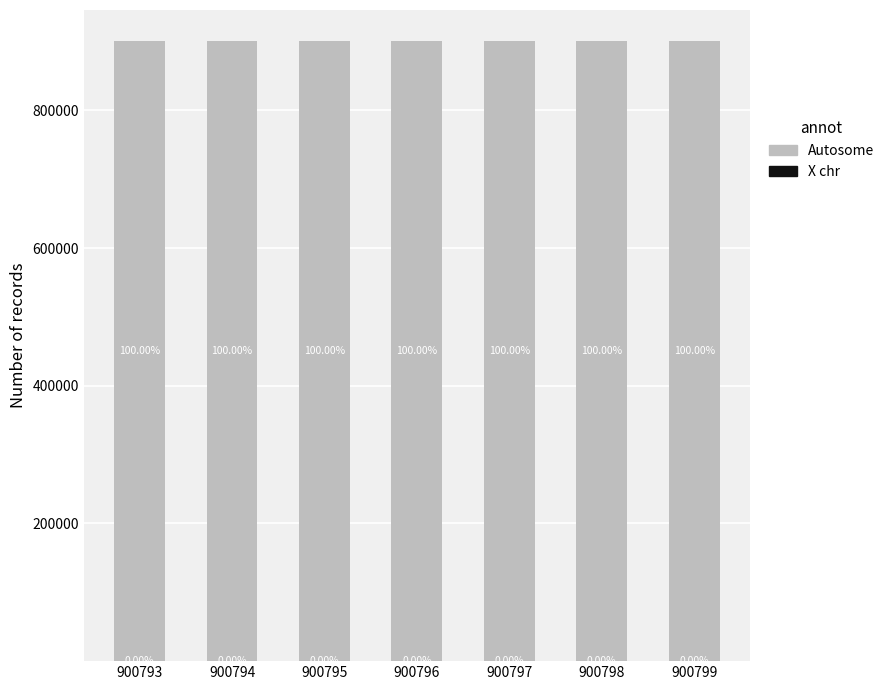

Which series has the largest total across all categories?

Autosome